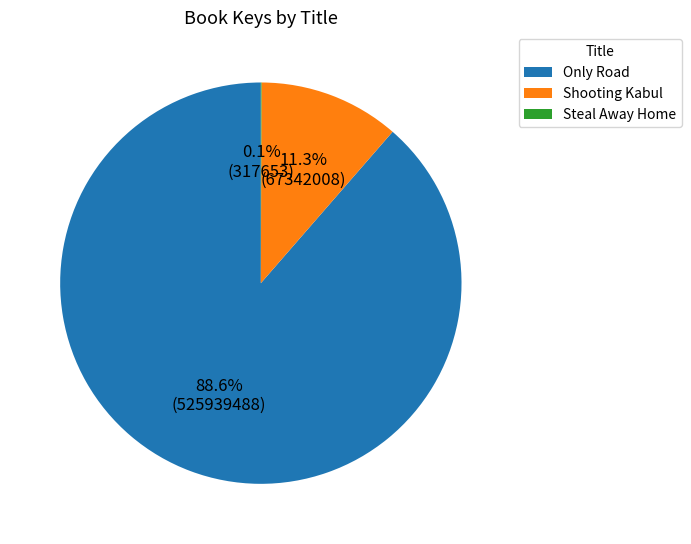

Which slice represents more than half of the pie?

Only Road